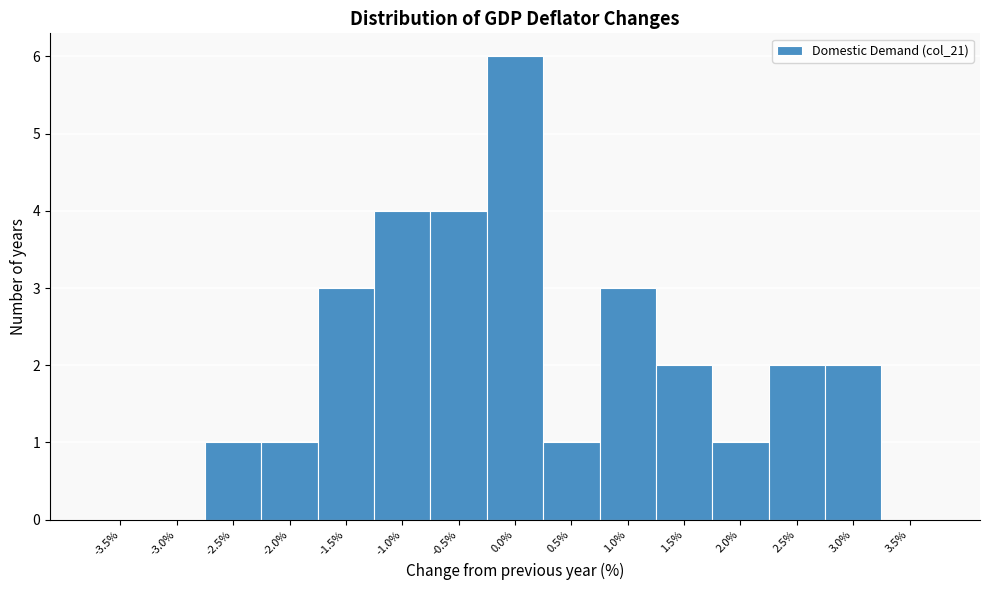

Reading left to right, what are all the values shown in this chart?

-3.5%=0	-3.0%=0	-2.5%=1	-2.0%=1	-1.5%=3	-1.0%=4	-0.5%=4	0.0%=6	0.5%=1	1.0%=3	1.5%=2	2.0%=1	2.5%=2	3.0%=2	3.5%=0